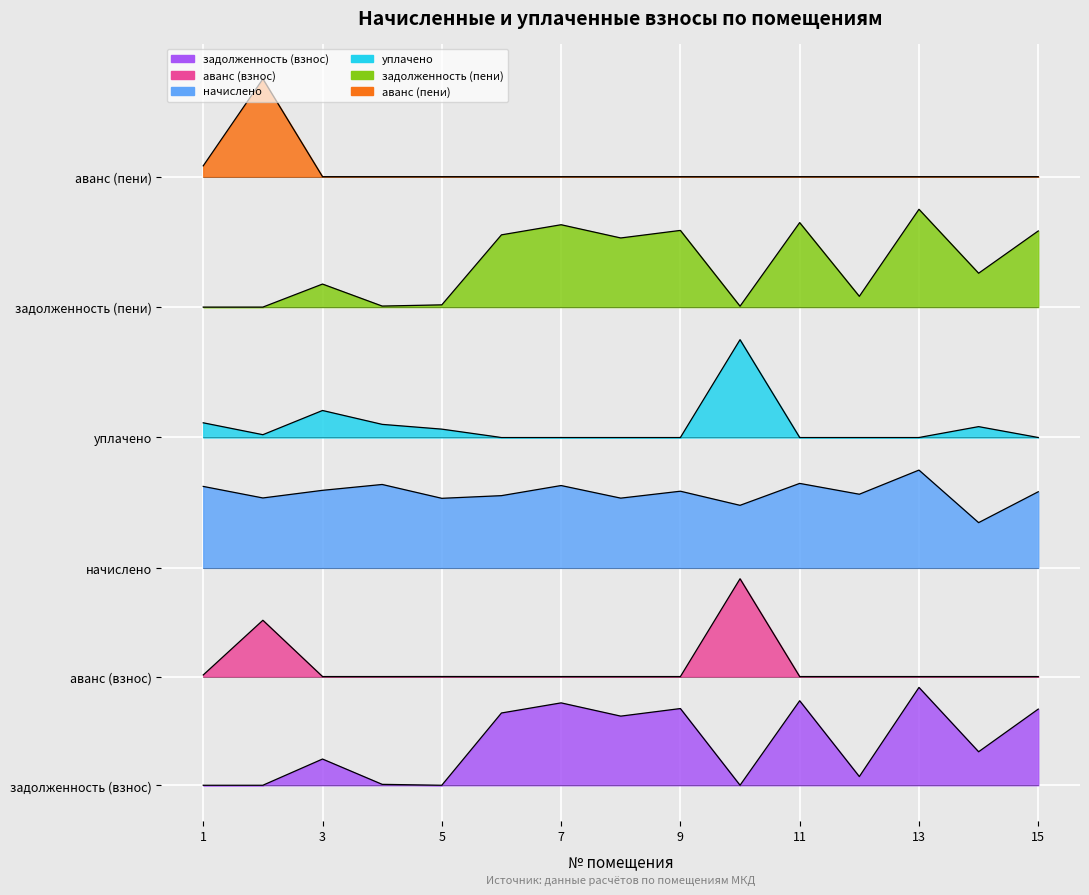

What is the difference between the maximum and minimum values in the аванс (пени) series?

4500.0